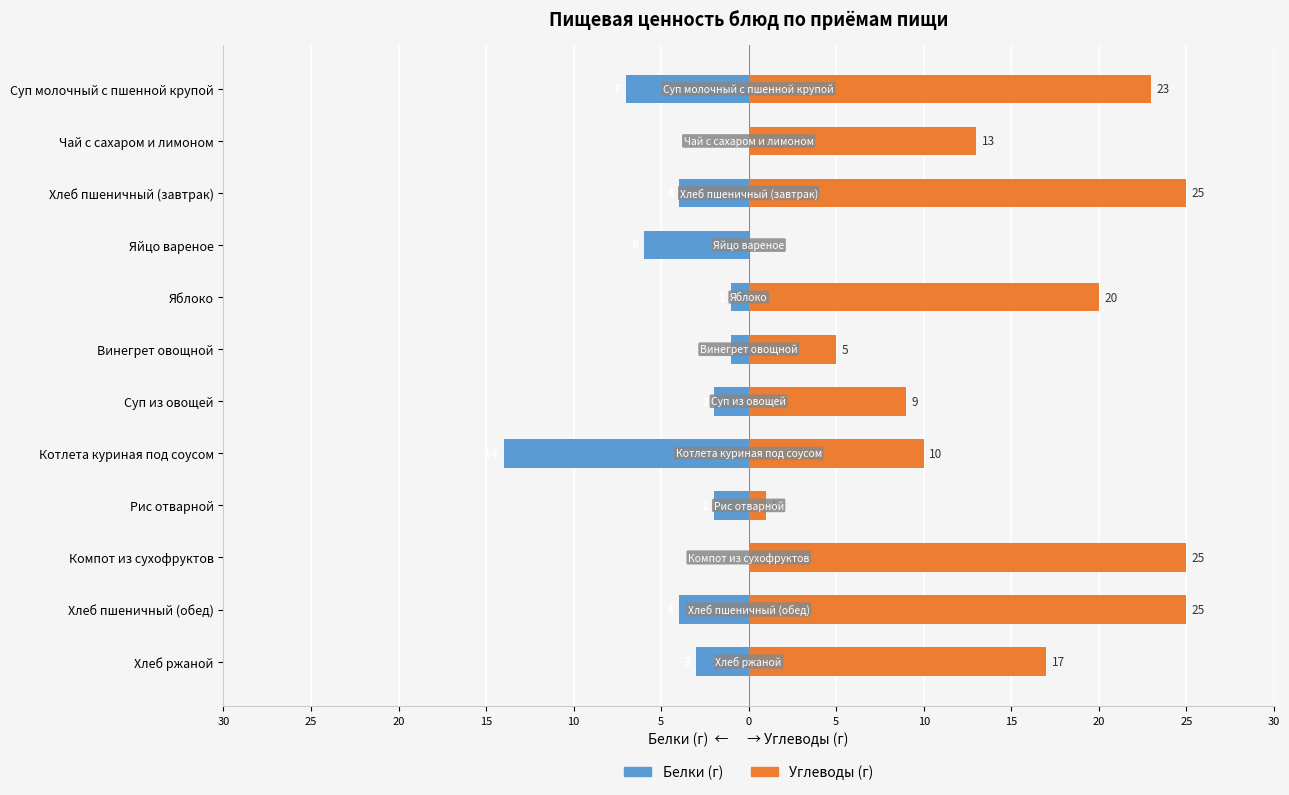

What is the greatest value displayed?

25